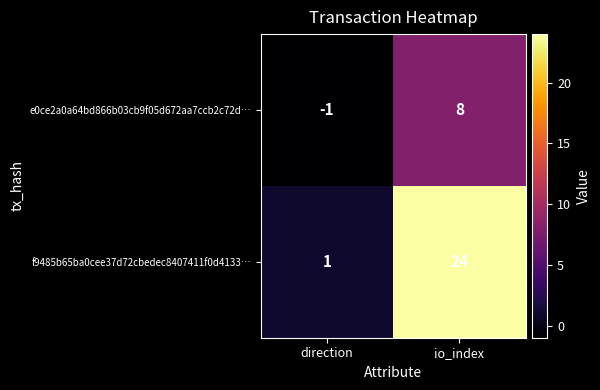

Read the f9485b65ba0cee37d72cbedec8407411f0d4133… value at io_index.

24